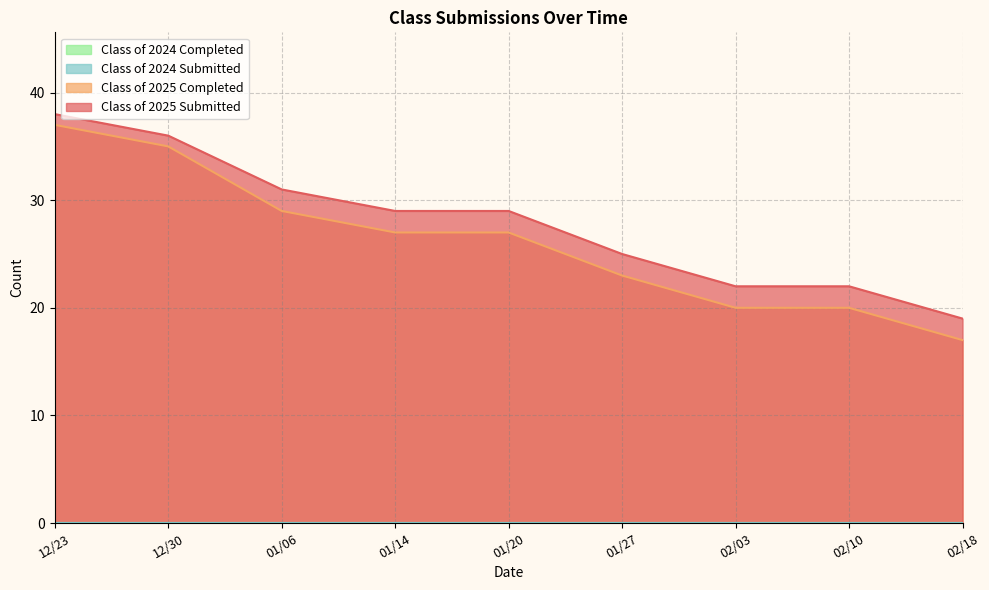

Is it true that Class of 2025 Submitted equals 13 at 02/10?

False